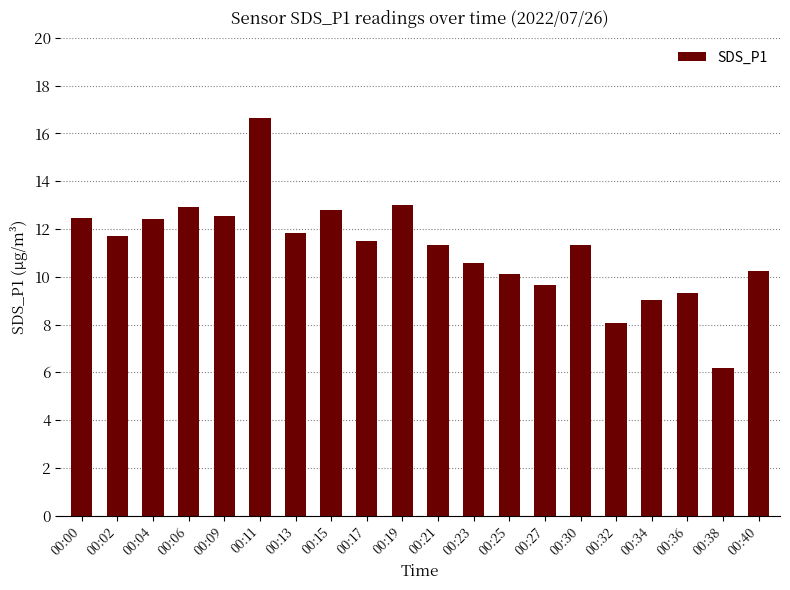

What is the change in value from 00:13 to 00:40?

-1.6